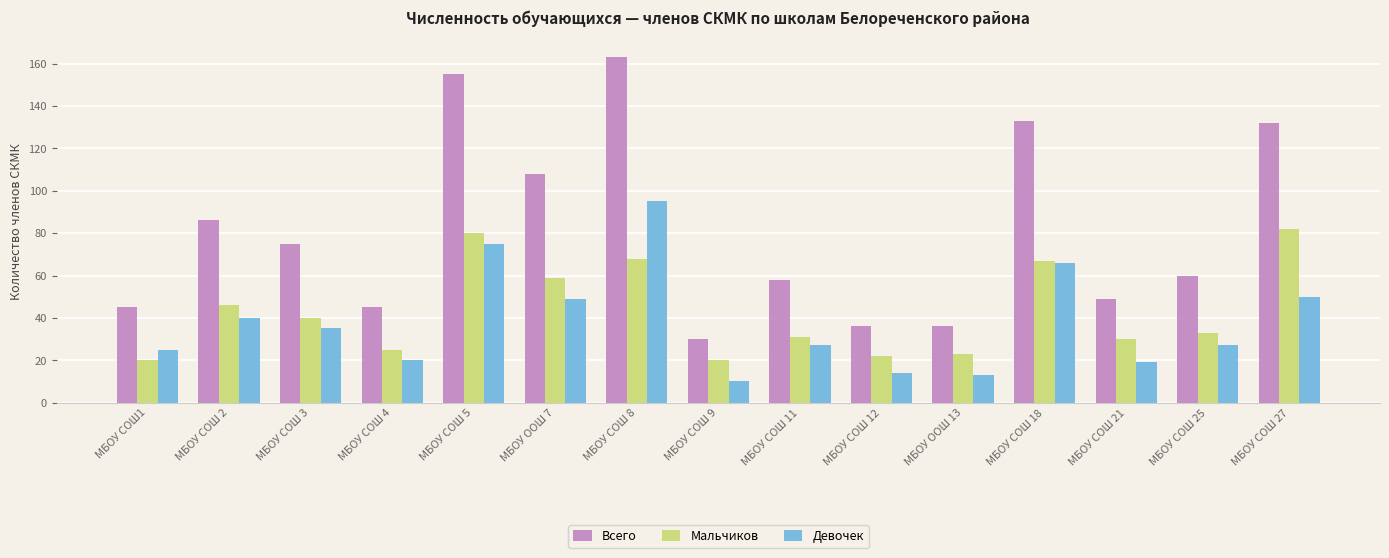

What is the difference between the maximum and minimum values in the Мальчиков series?

62